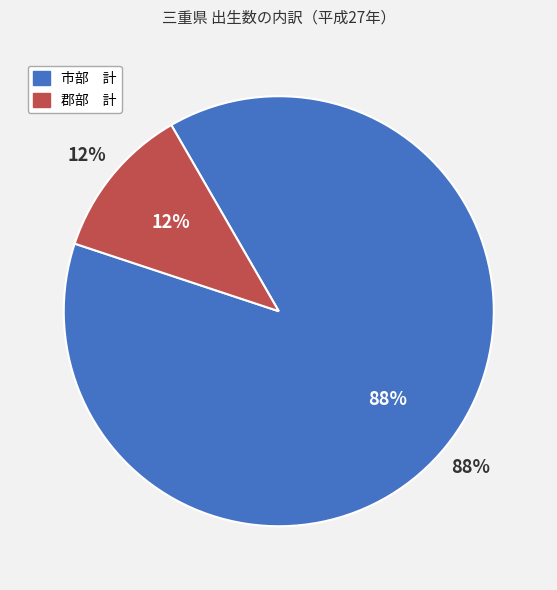

What is the smallest slice in the pie chart?

郡部　計